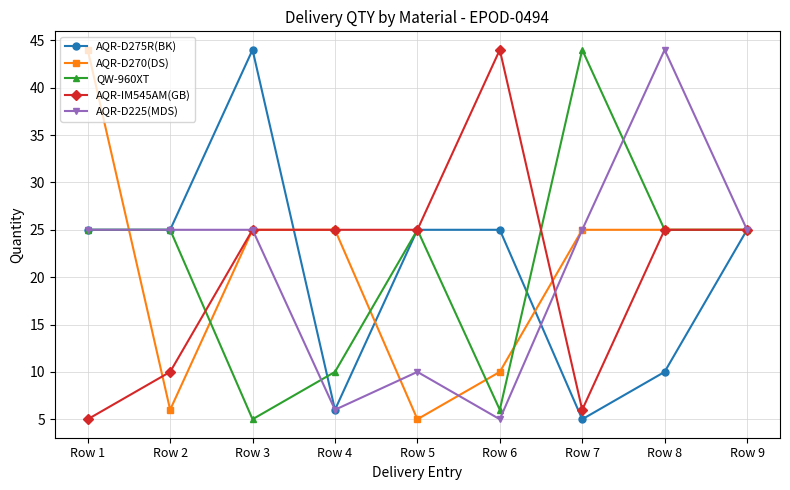

What value does the QW-960XT series have at Row 7?

44